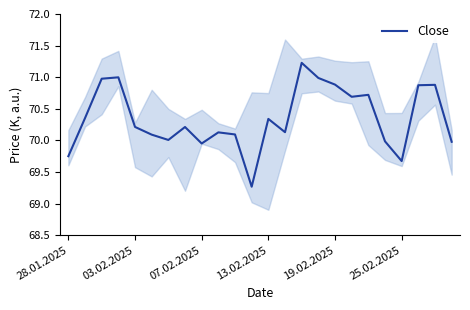

True or false: the data has more than 0 interior local peaks.

True